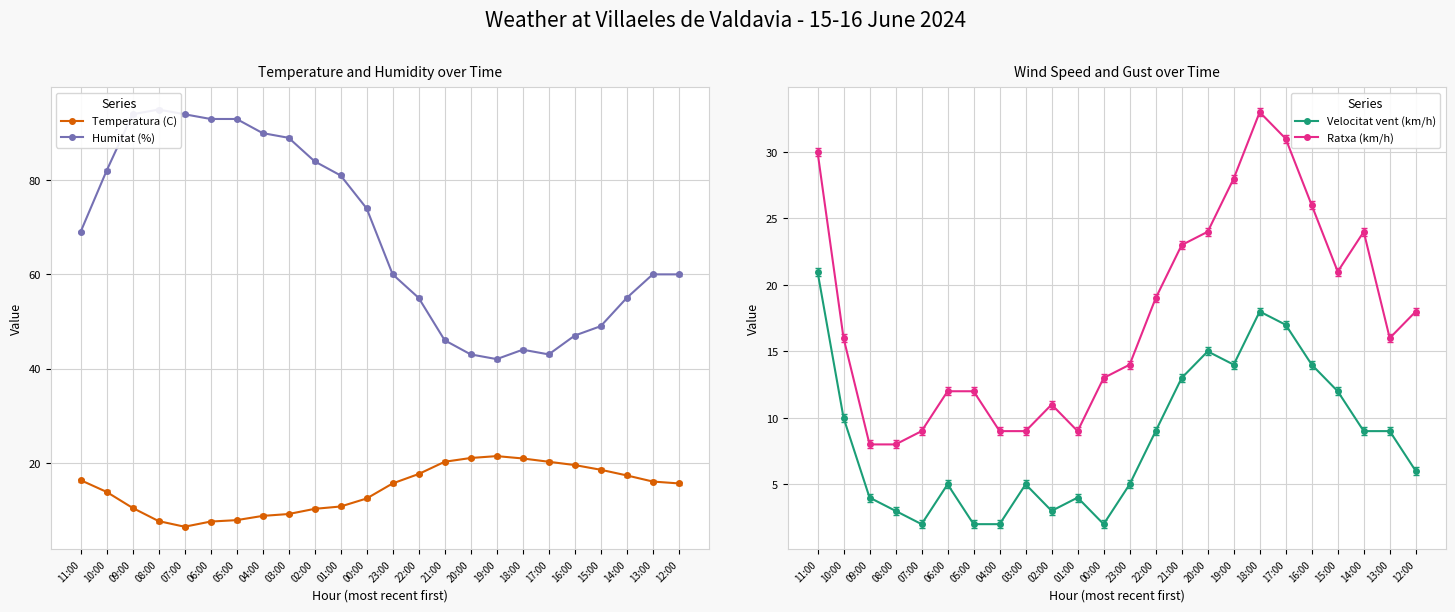

True or false: Temperatura (C) has a value of 10.4 at 09:00.

True